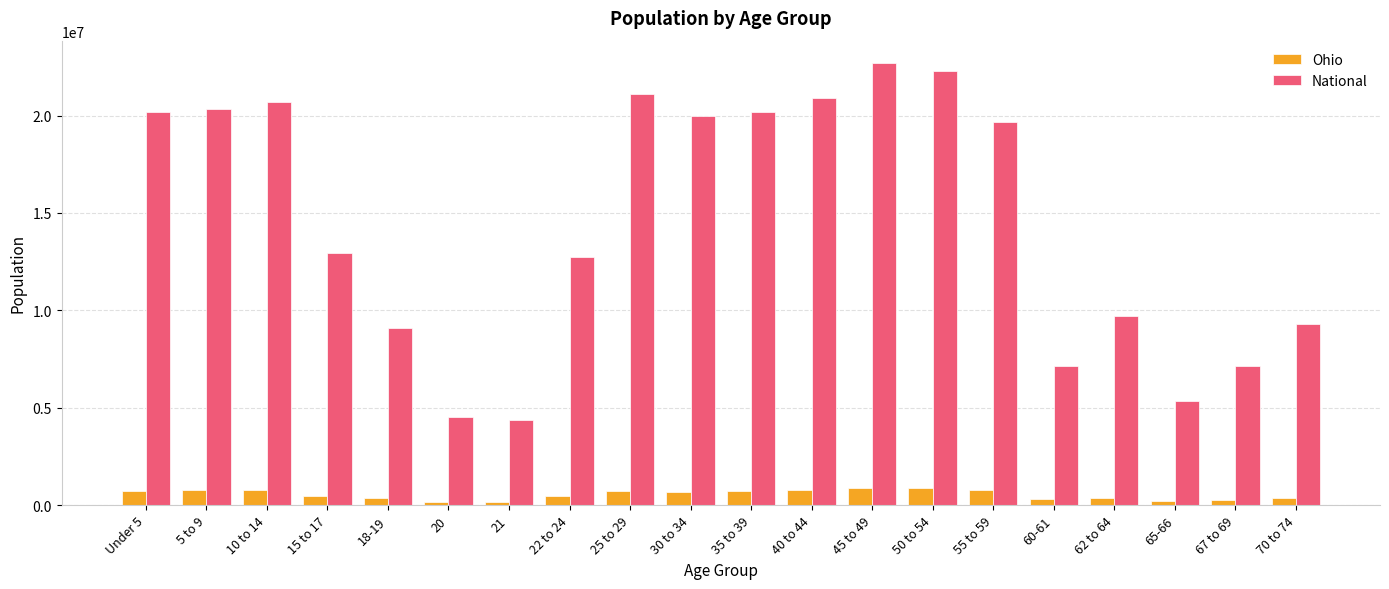

The value of National at 55 to 59 is 19664805. True or false?

True